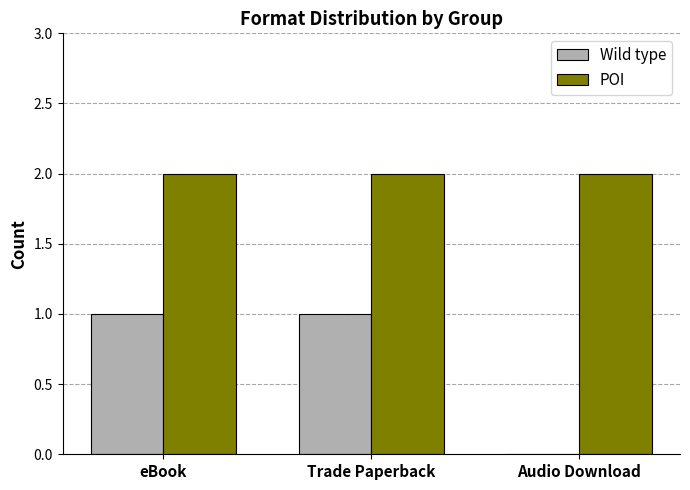

What is the average value of the POI series?

2